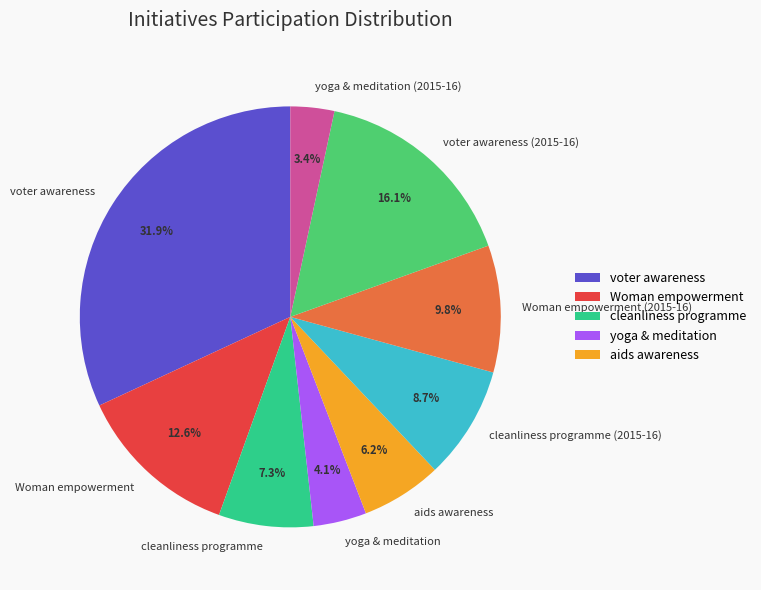

Is there any slice that represents more than half of the pie?

No